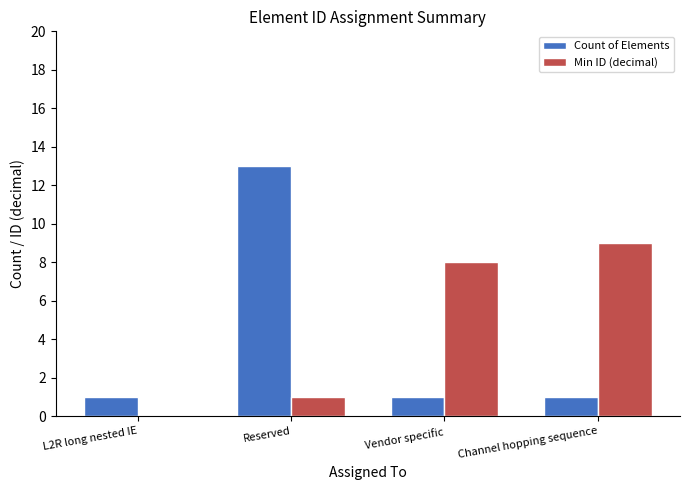

What is the total value across all series at Reserved?

14